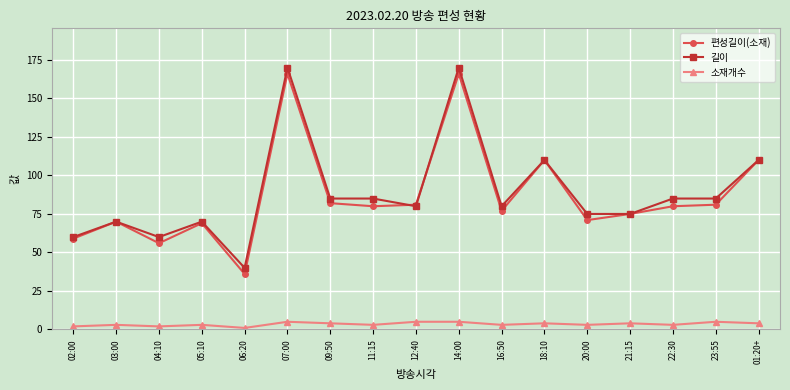

What is the difference between the maximum and minimum values in the 소재개수 series?

4